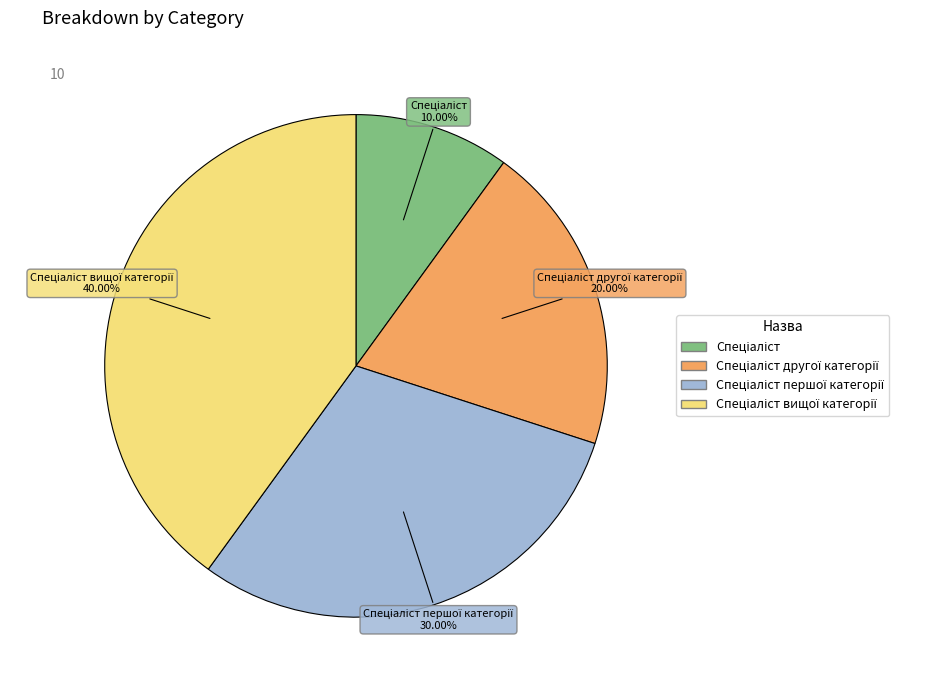

Is there a majority slice in this chart?

No